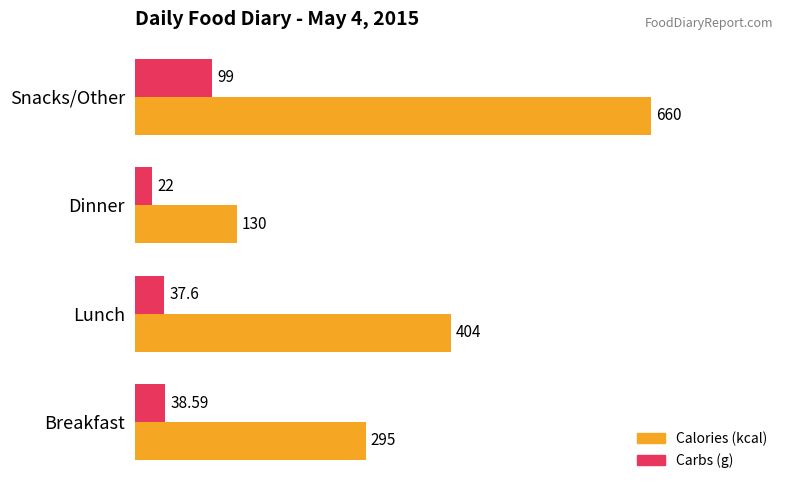

What is the maximum value for Carbs (g)?

99.0